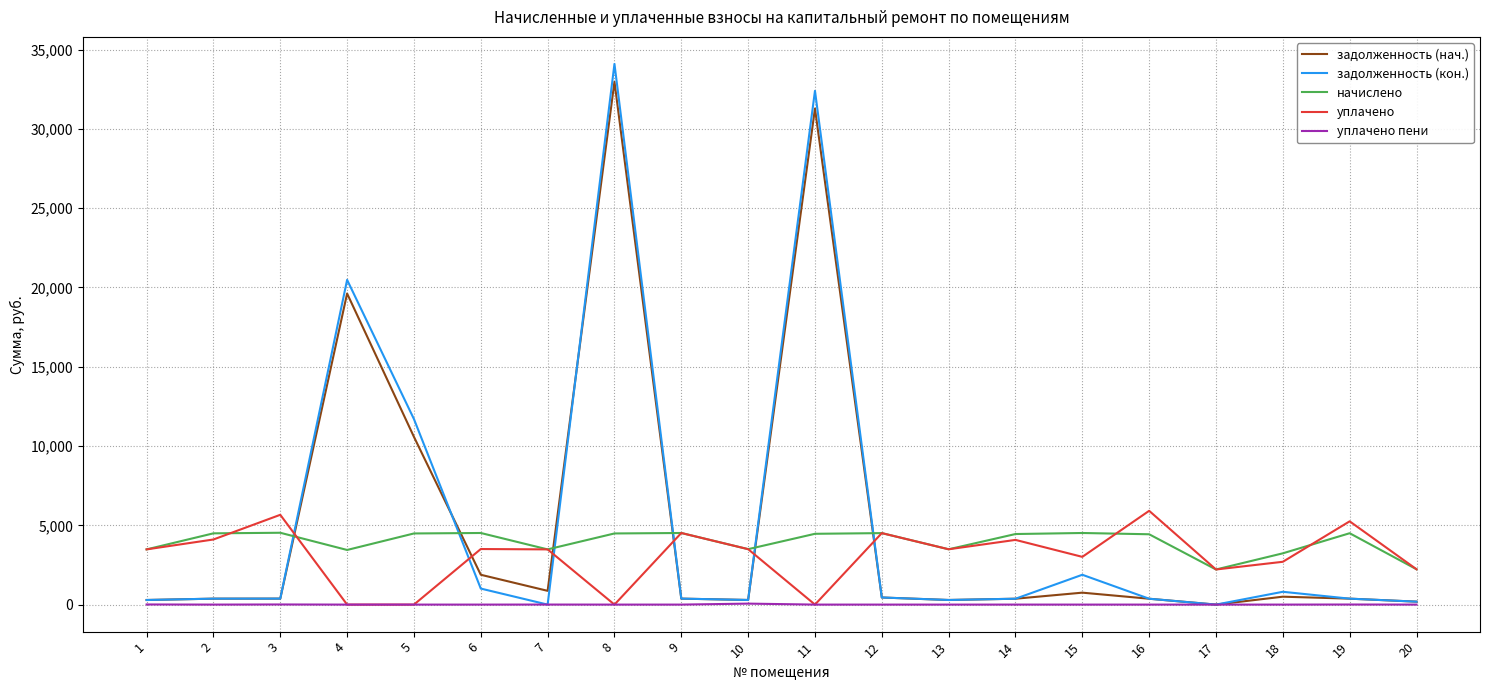

What is the maximum value shown in the chart?

34100.0